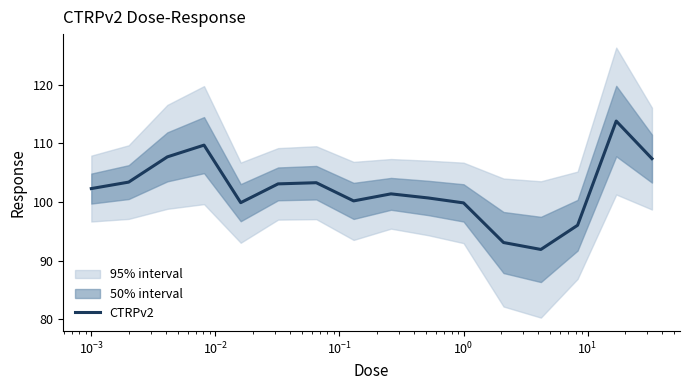

What is the difference between the maximum and minimum values?

21.9